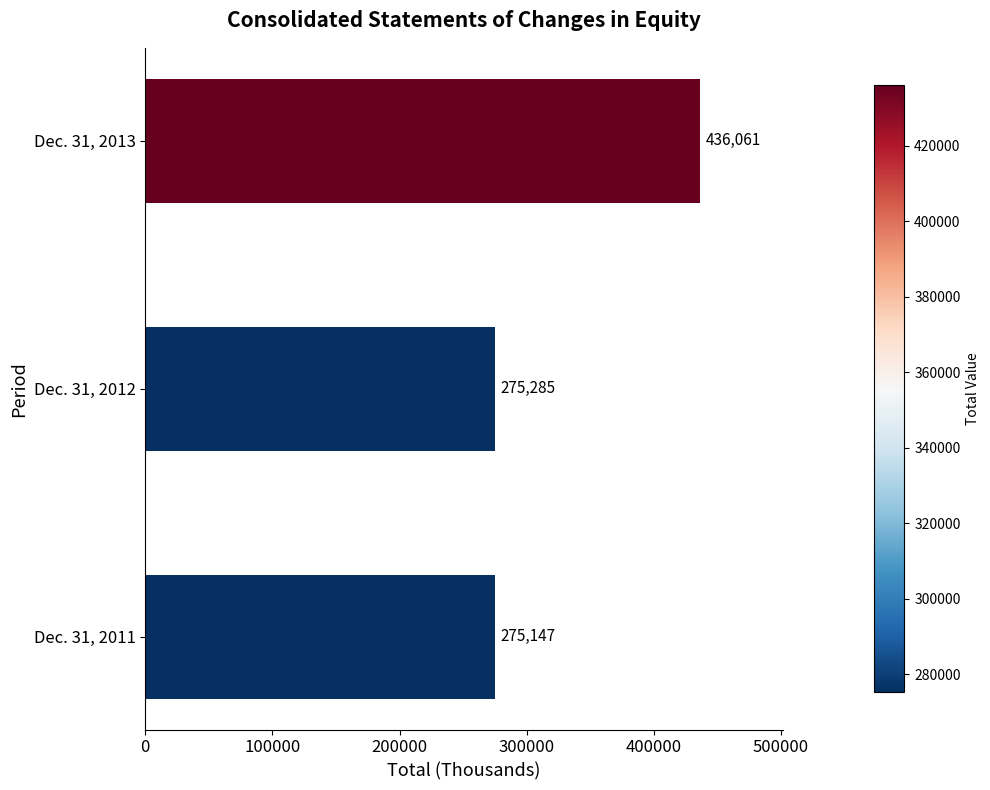

The value at Dec. 31, 2013 is 436061. True or false?

True